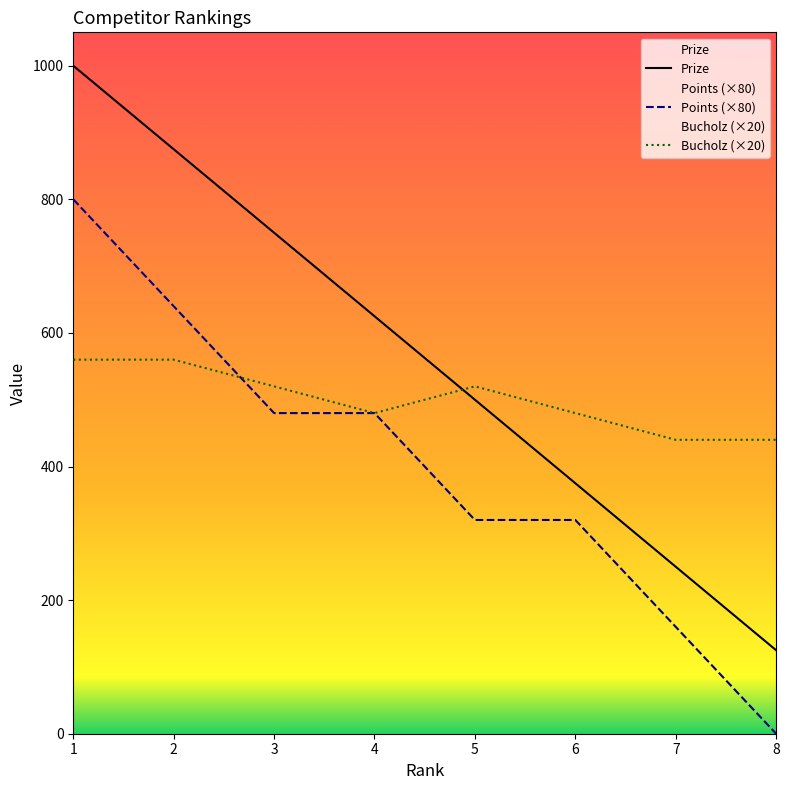

Which series has the widest spread of values?

Prize